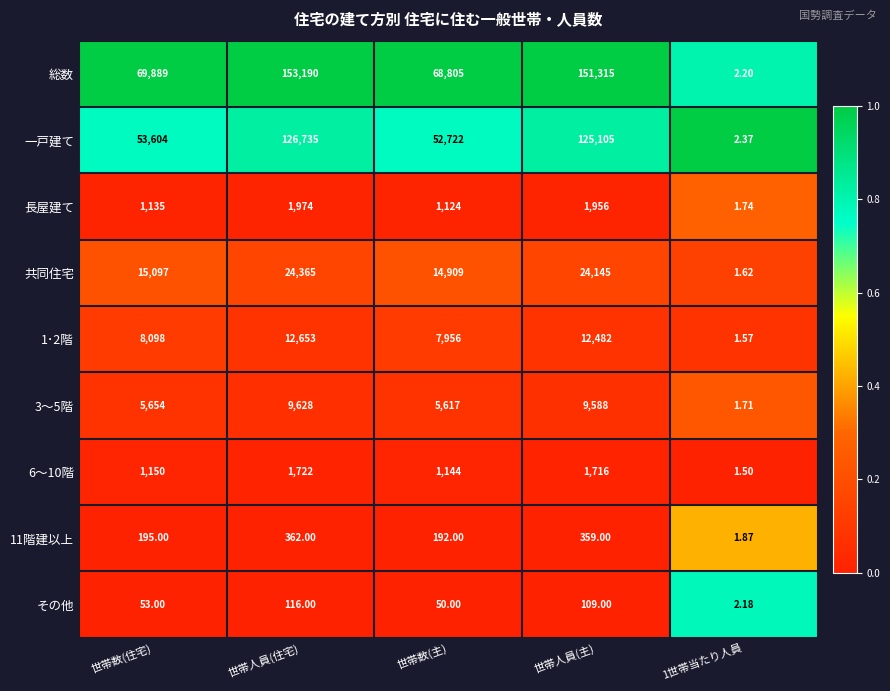

Which category has the highest value in the 一戸建て series?

世帯人員(住宅)